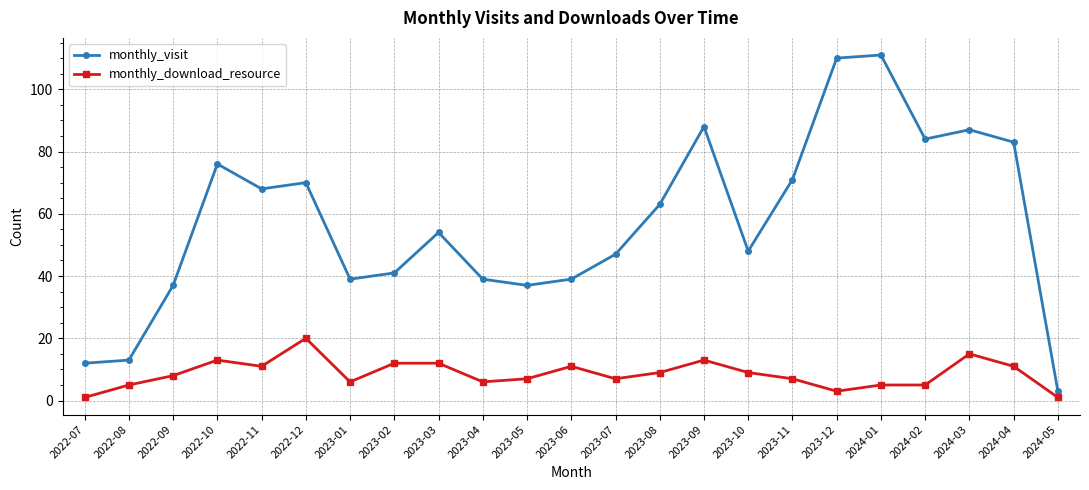

Read the monthly_download_resource value at 2024-03.

15